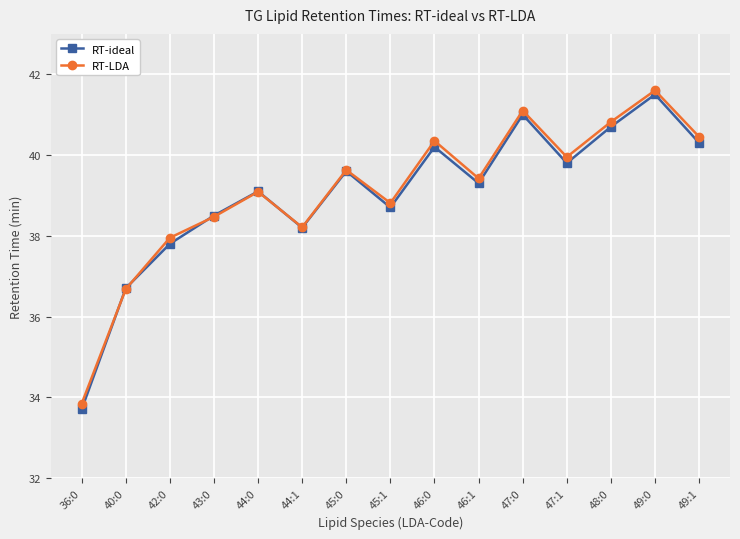

What are all the series names shown in the legend?

RT-ideal, RT-LDA